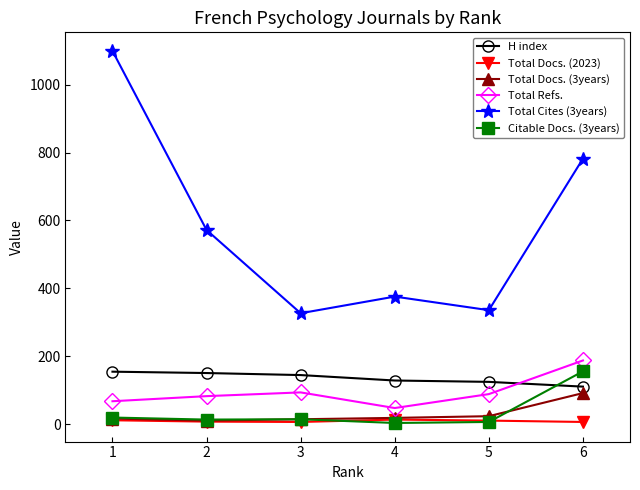

Is the value of Total Docs. (2023) at 2 greater than the value of H index at 1?

No